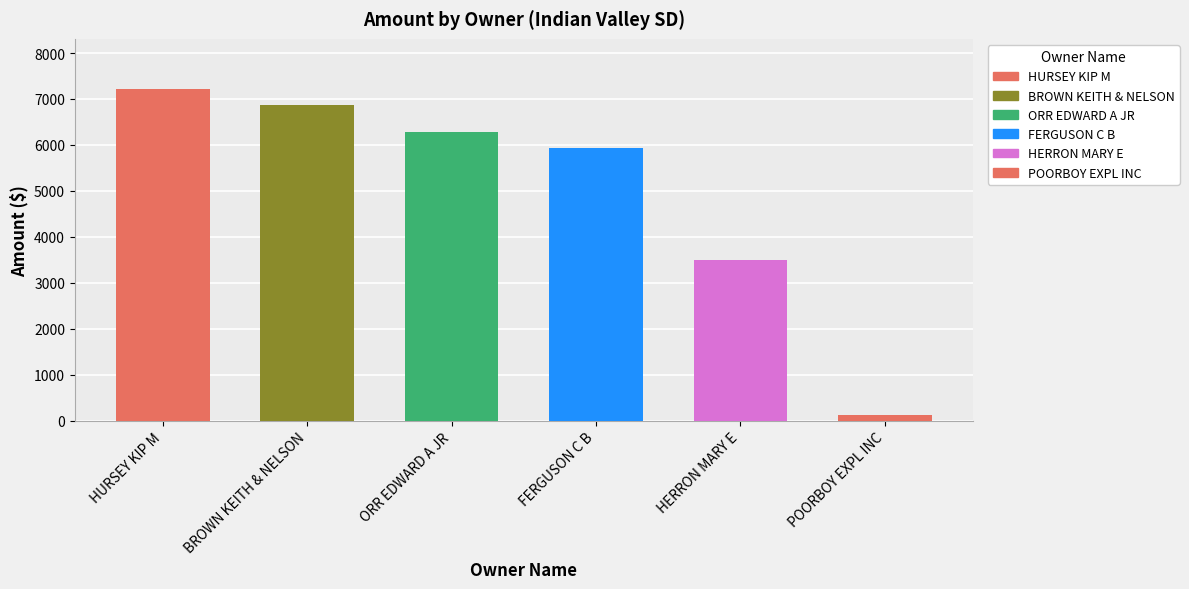

Rank the categories by value from highest to lowest.

HURSEY KIP M, BROWN KEITH & NELSON, ORR EDWARD A JR, FERGUSON C B, HERRON MARY E, POORBOY EXPL INC